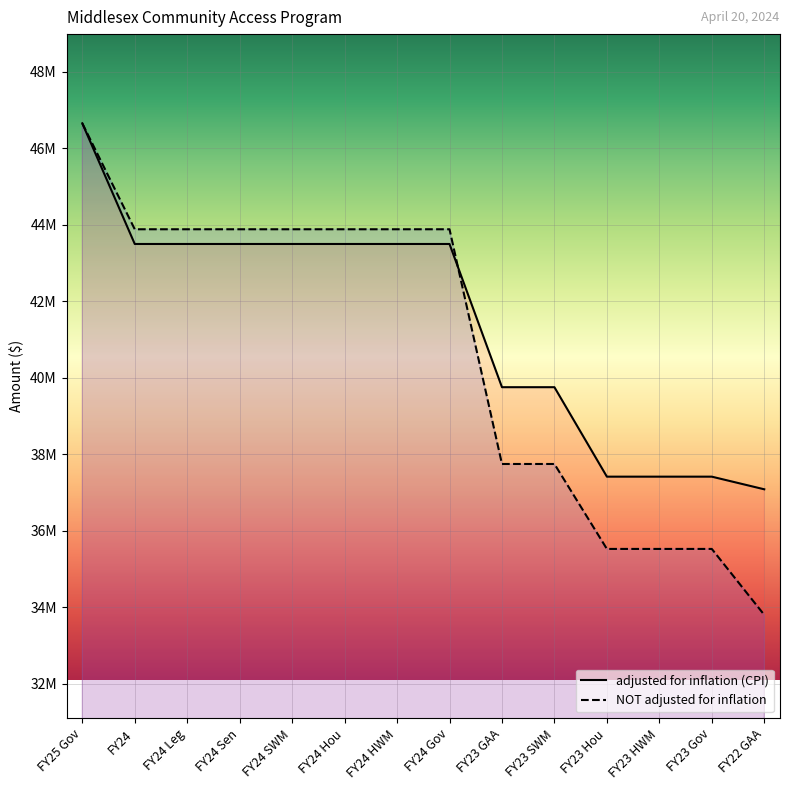

How many lines are shown in the chart?

2